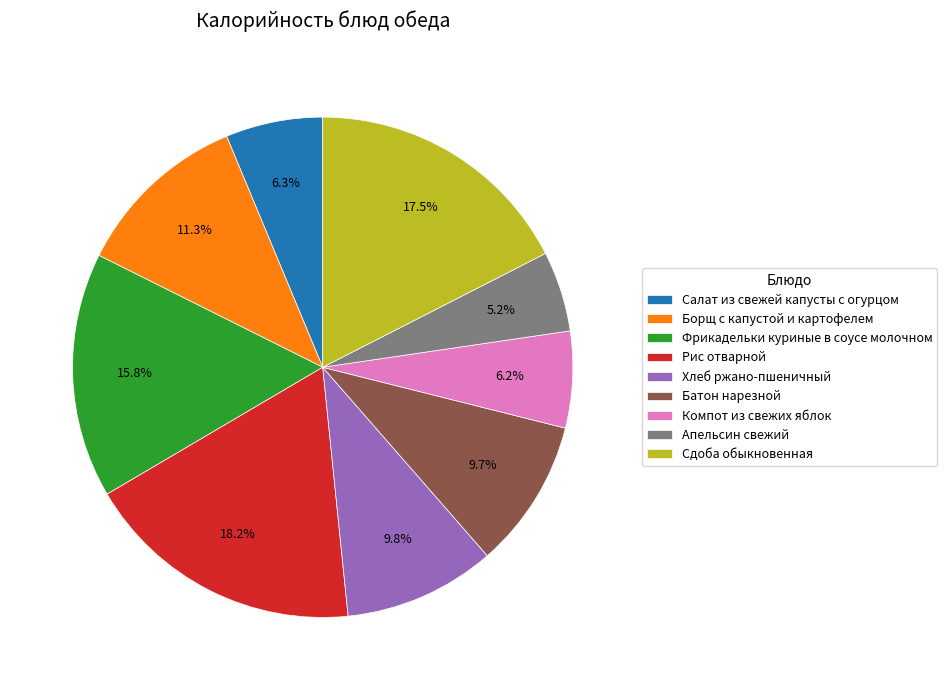

Is the sum of Фрикадельки куриные в соусе молочном and Батон нарезной greater than half?

No